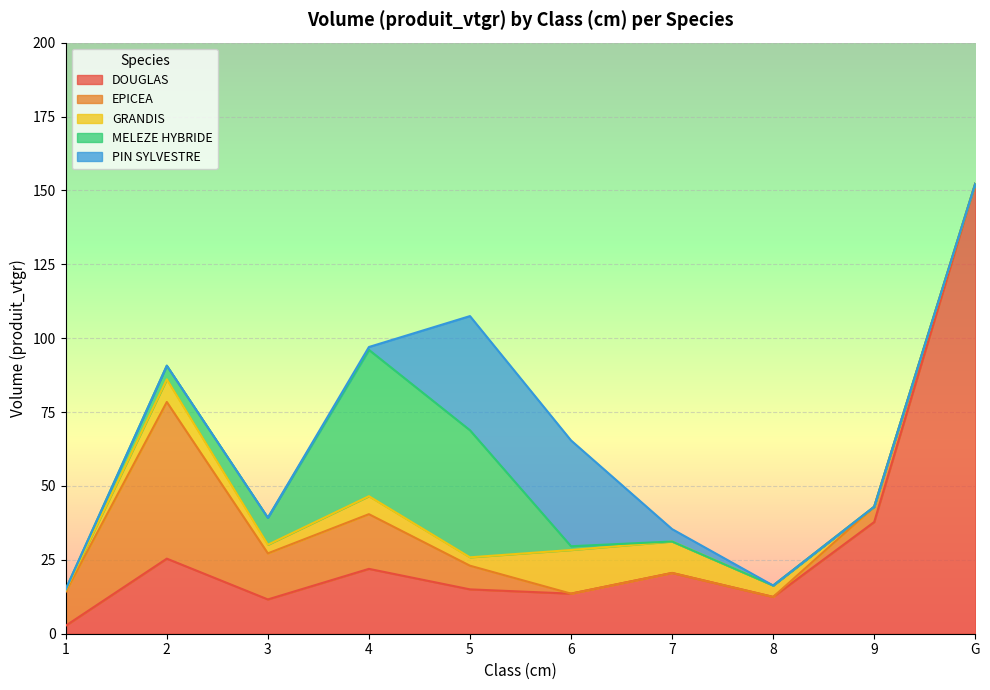

Which has a higher value, 9 or 5?

9